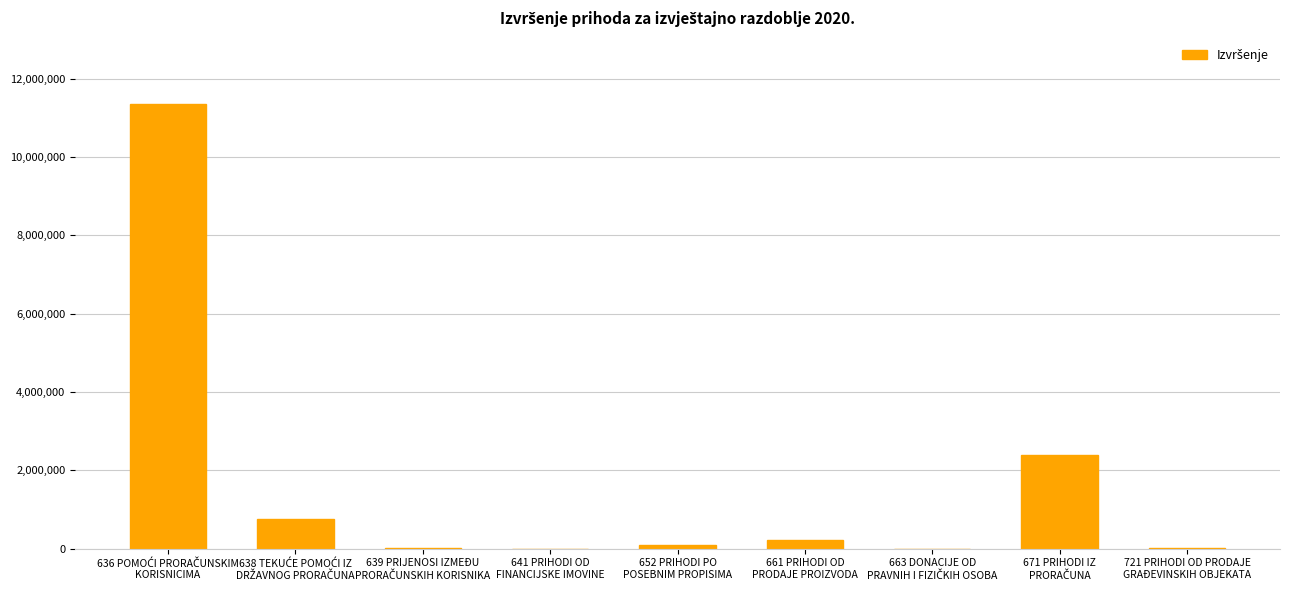

How many series are shown in this chart?

1